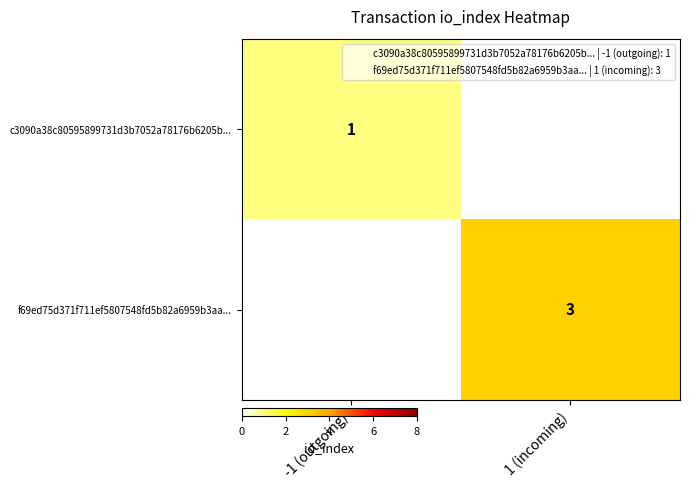

Count the number of categories in the chart.

2